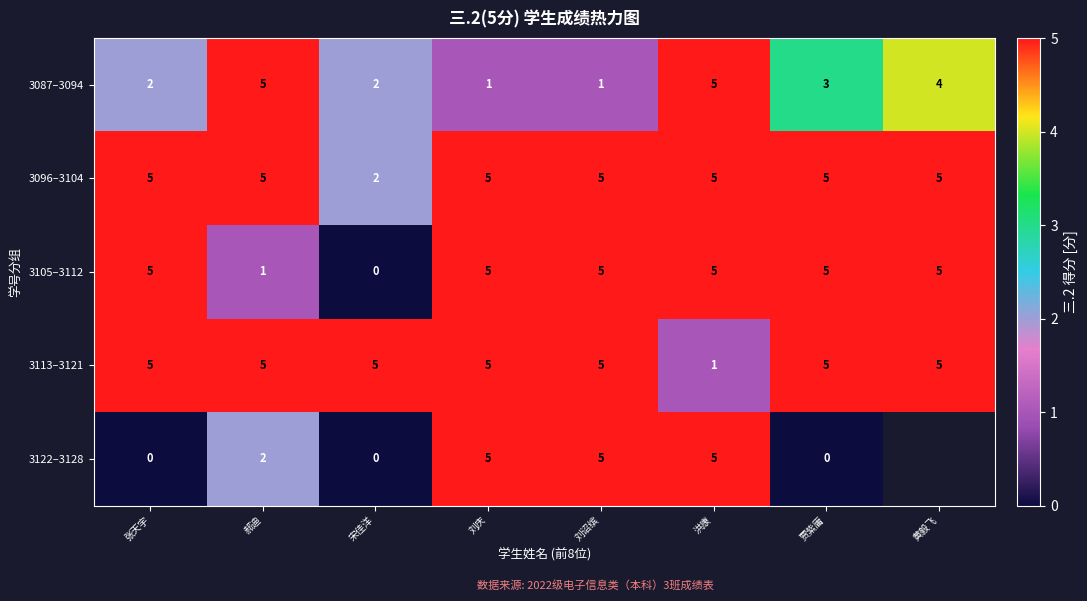

Count the 3113–3121 values in the range 5 to 6.

7